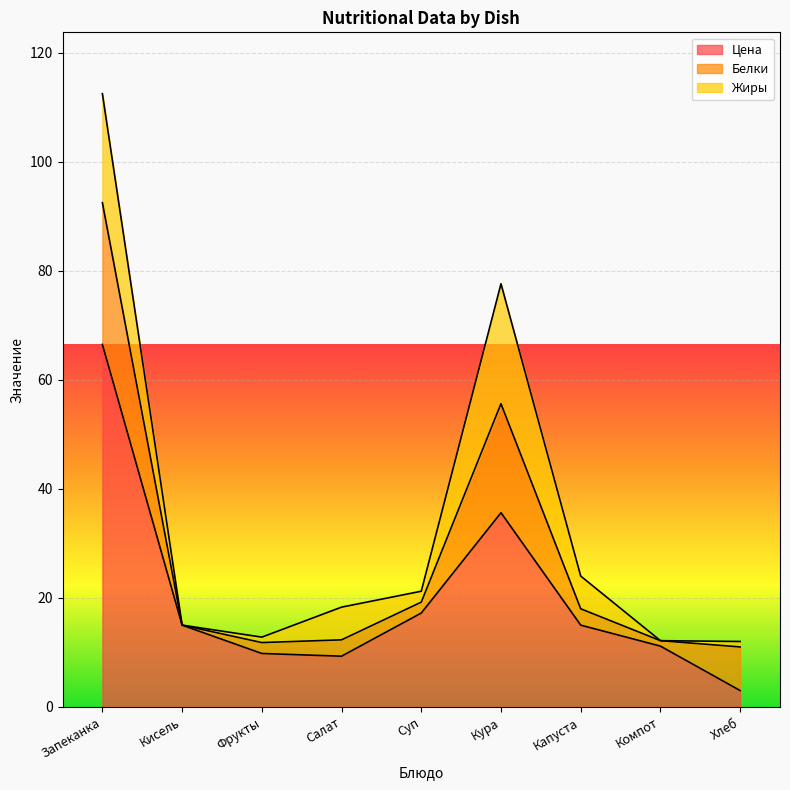

At which label does Белки first exceed 3?

Запеканка